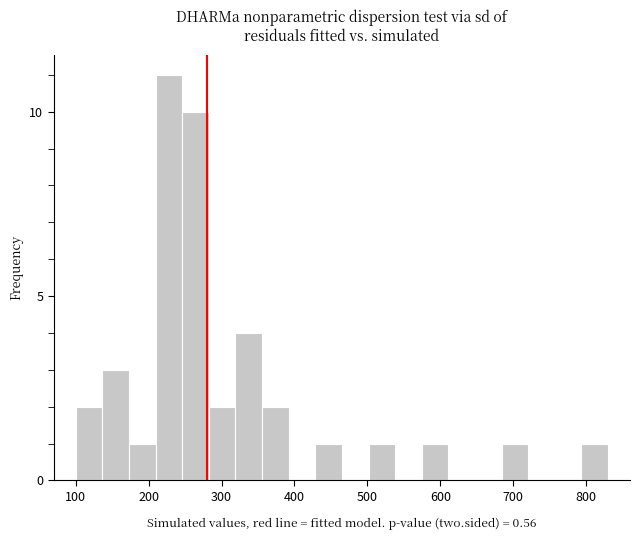

Around what value on the x-axis is the tallest bar? Give the approximate position of its centre, as read against the axis.

230